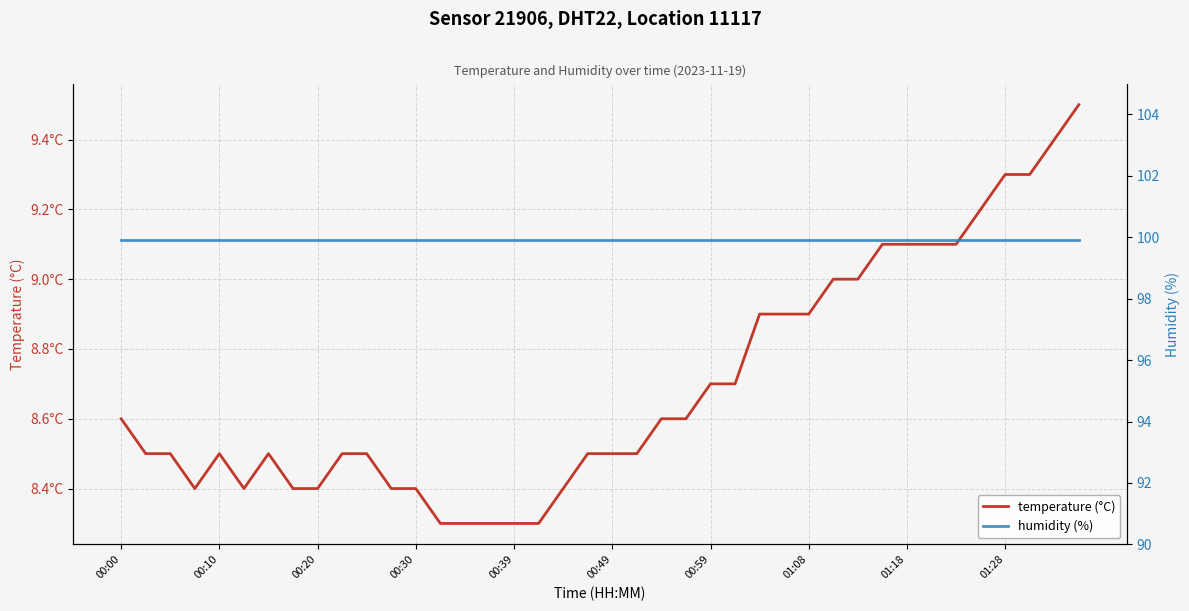

The value of temperature (°C) at 00:59 is 12.2. True or false?

False